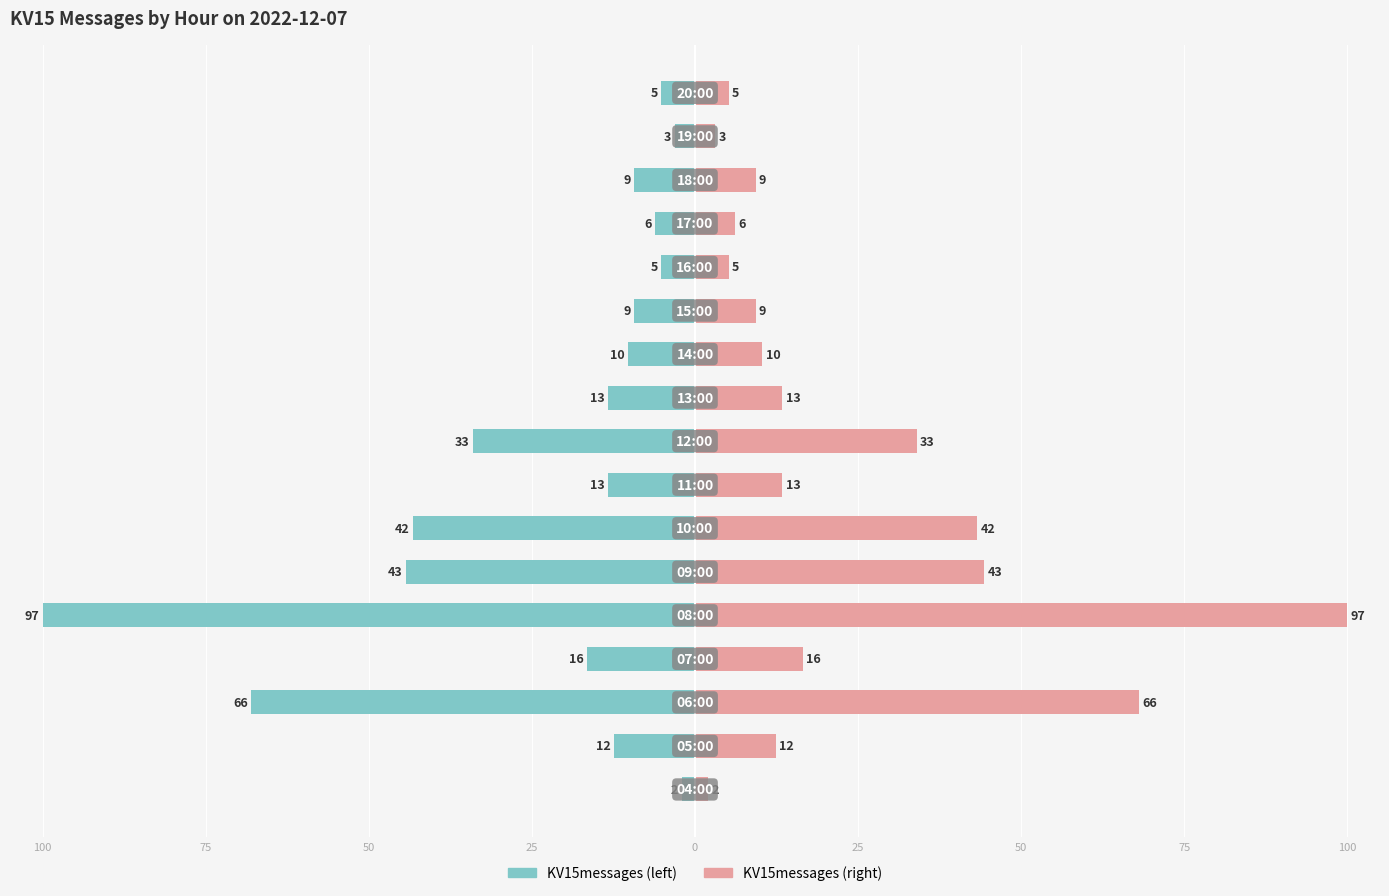

Which has a higher value, 9 or 25?

9